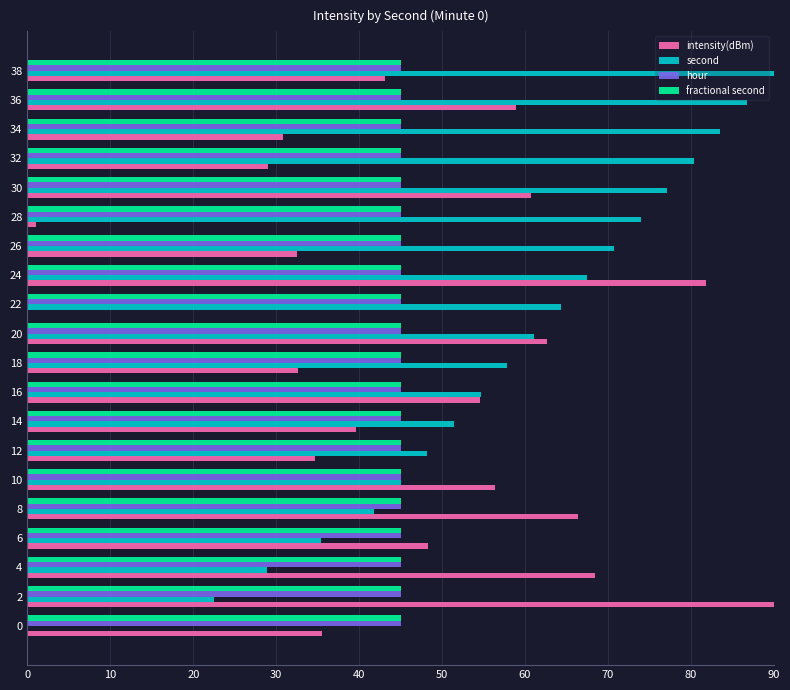

At which category is the sum across all series the highest?

24